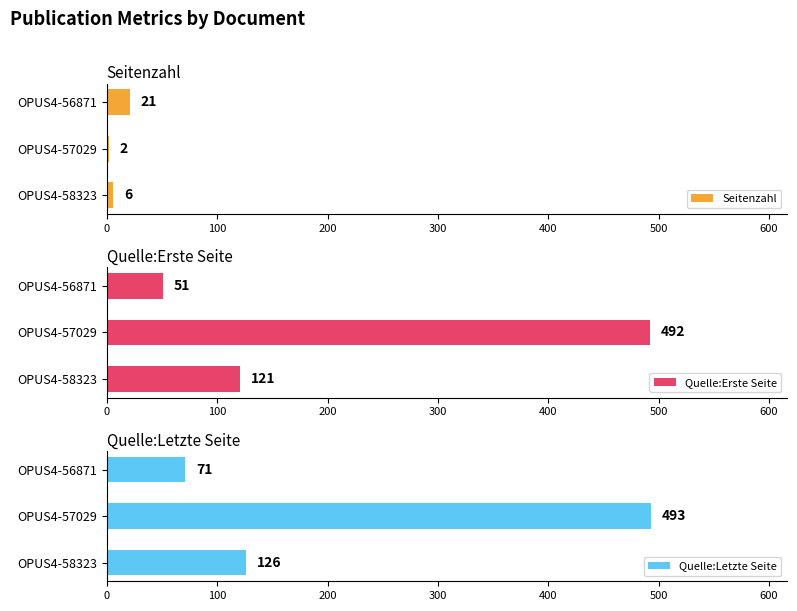

What is the maximum value for Quelle:Erste Seite?

492